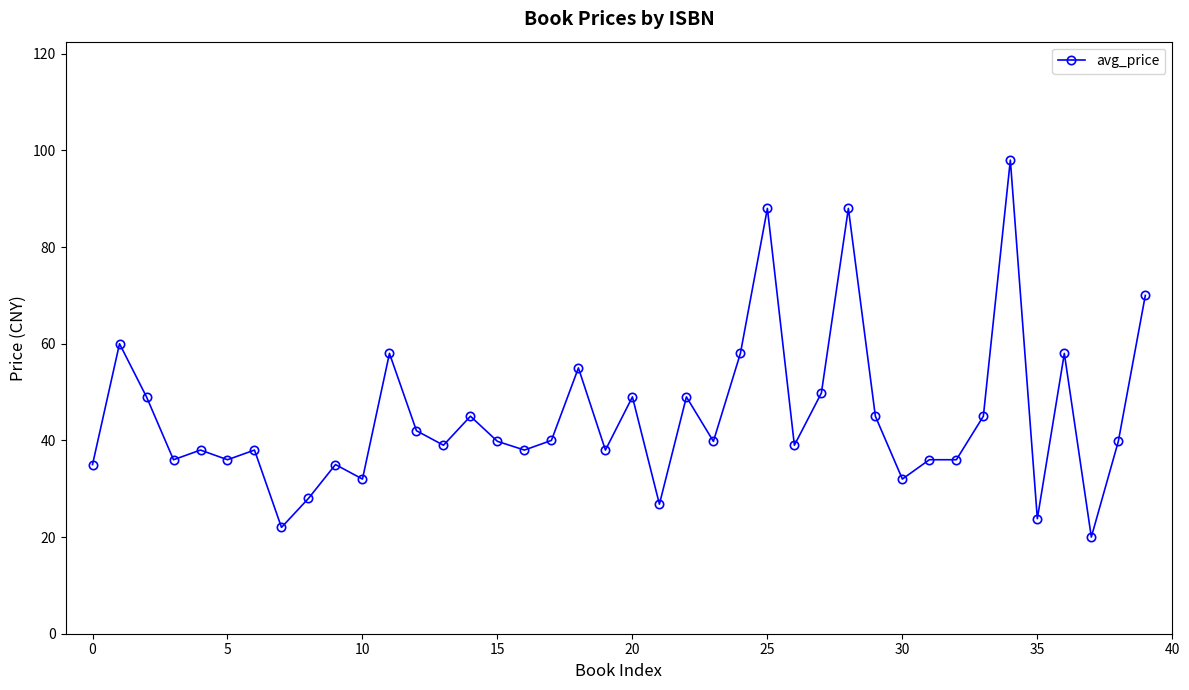

True or false: there are more than 1 points higher than both neighbors.

True